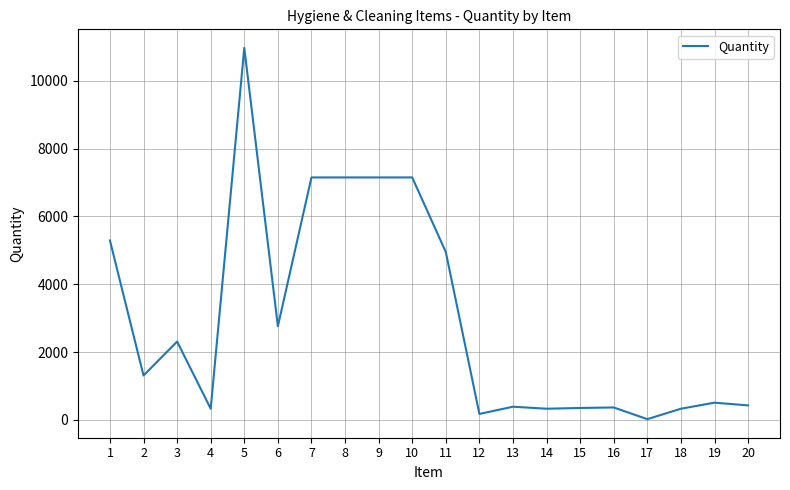

Is it true that the value at 10 is 2812?

False